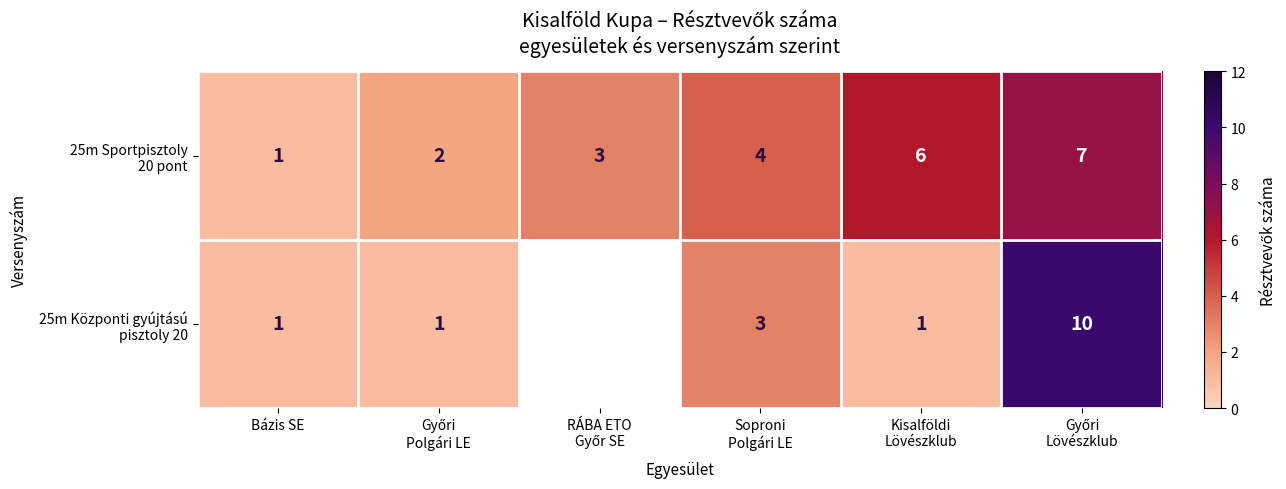

Read the 25m Sportpisztoly 20 pont value at RÁBA ETO Győr SE.

3.0